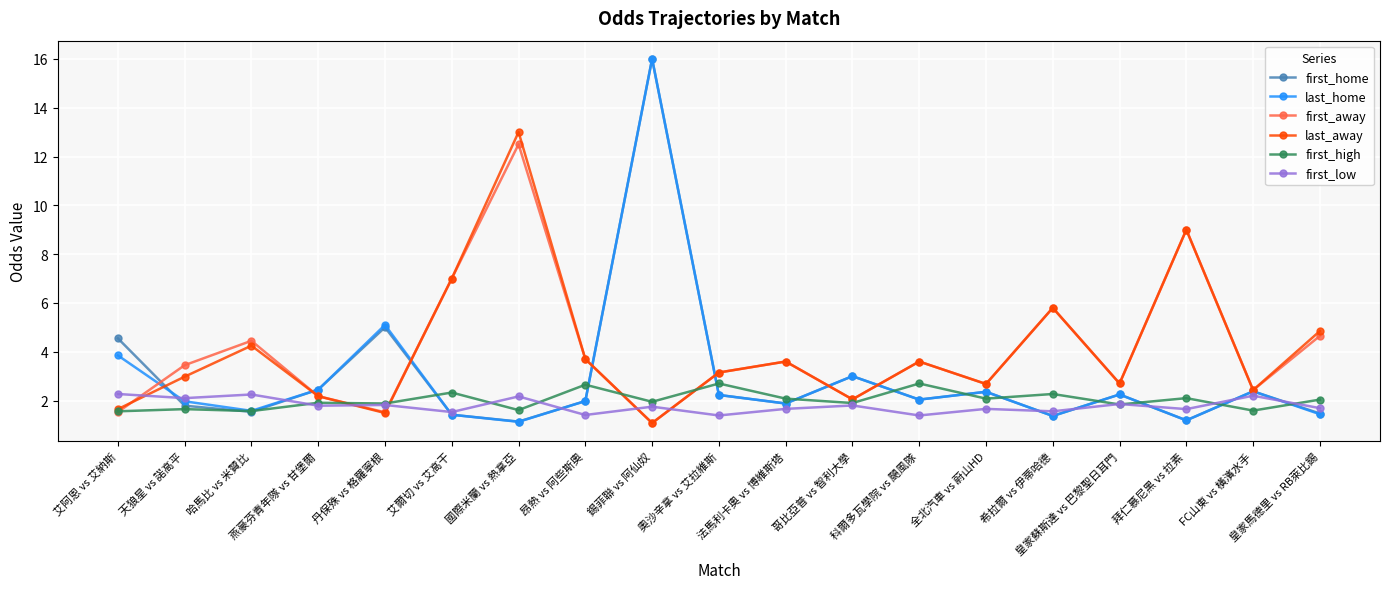

What is the spread (max minus min) of values at 皇家蘇斯達 vs 巴黎聖日耳門?

0.9